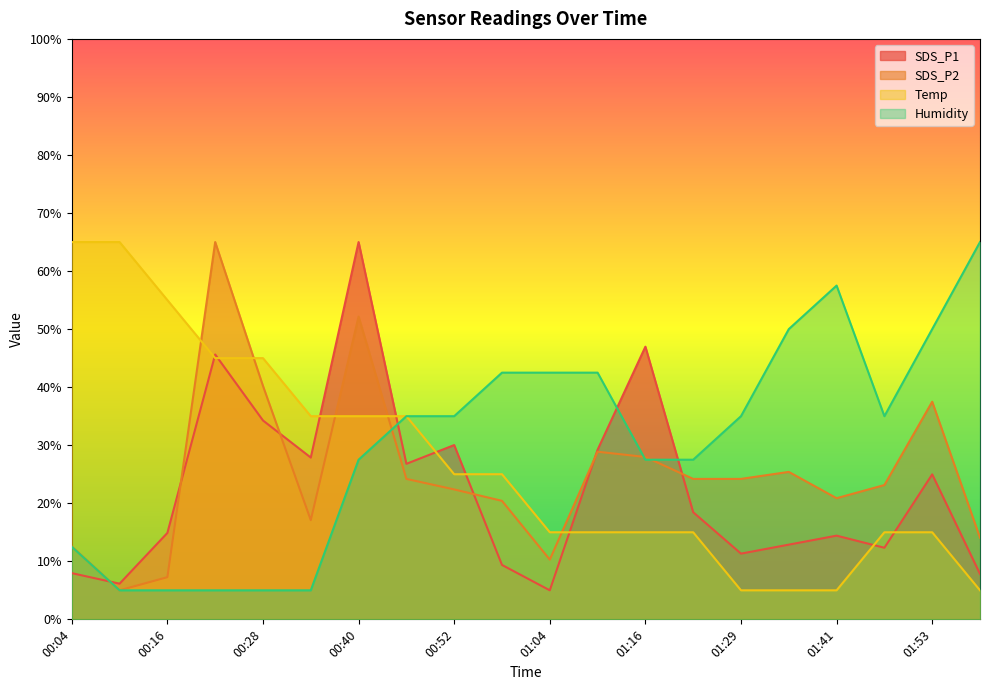

At which label is SDS_P2 closest to 35?

01:53